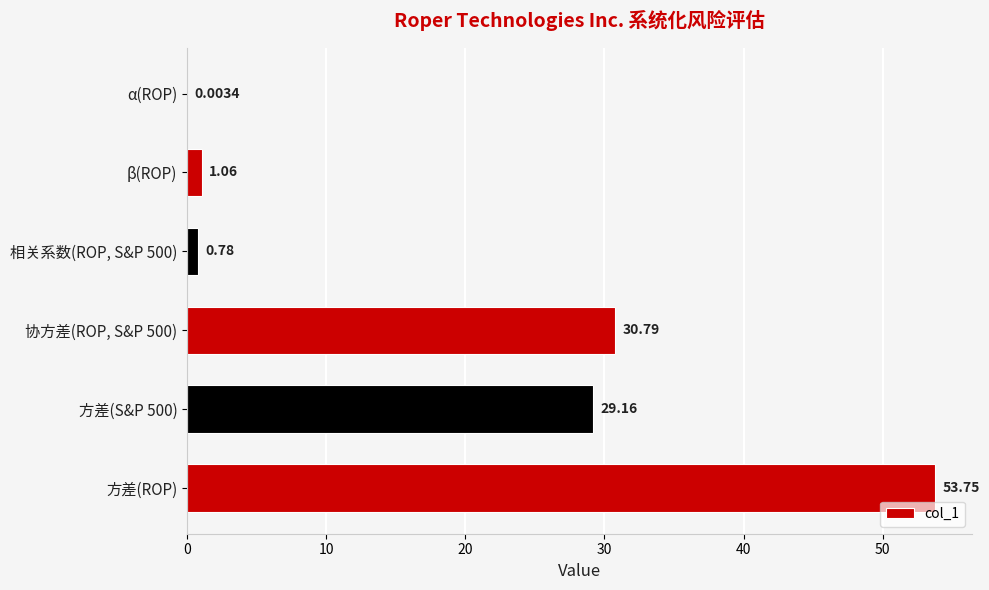

What is the maximum value shown in the chart?

53.8